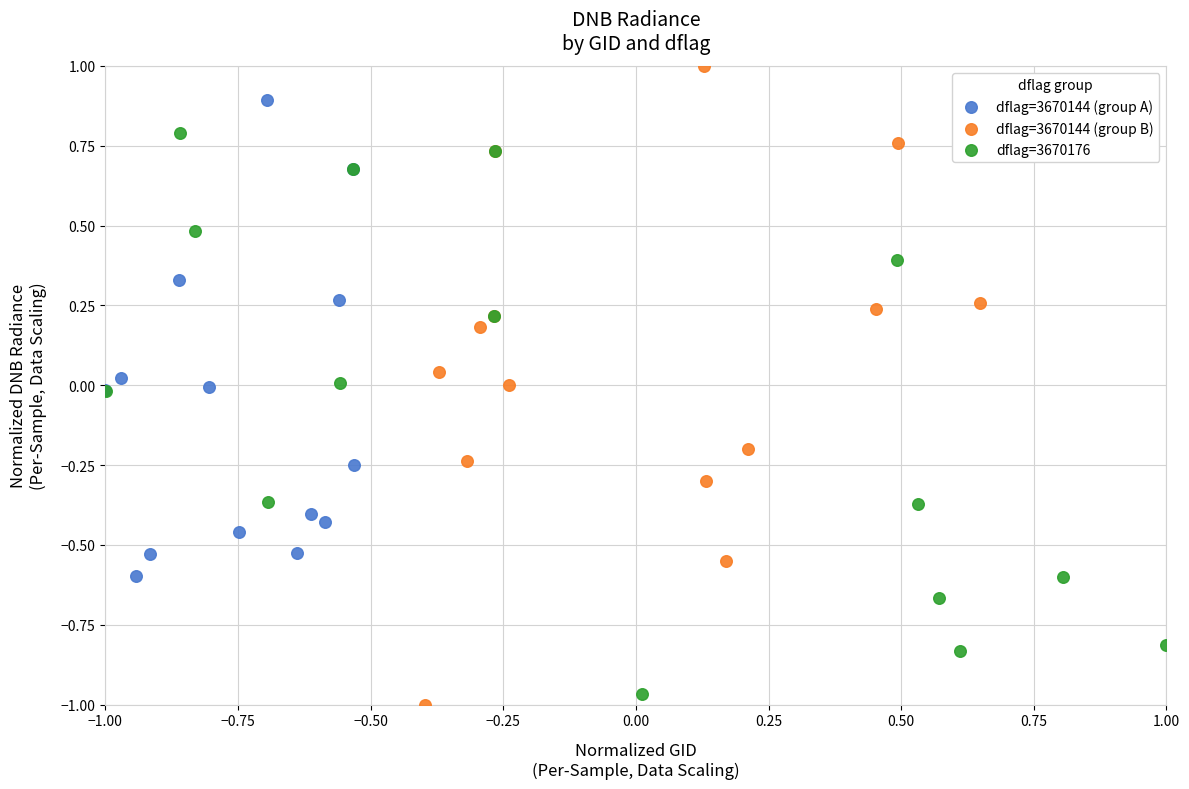

Which series reaches the maximum Y coordinate?

dflag=3670144 (group B)